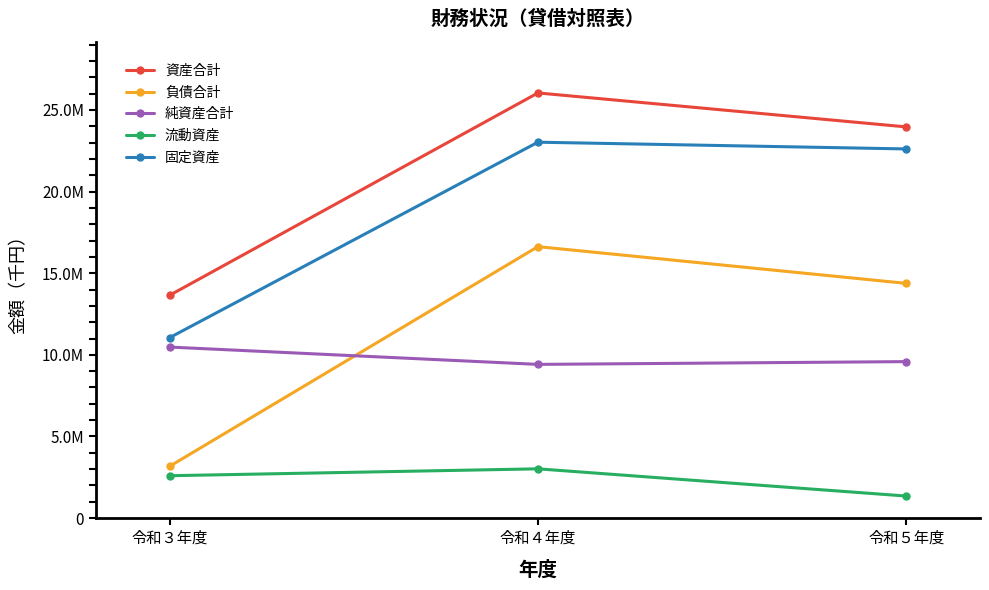

What is the value of the 負債合計 point at the 1st from the left?

3167196.0